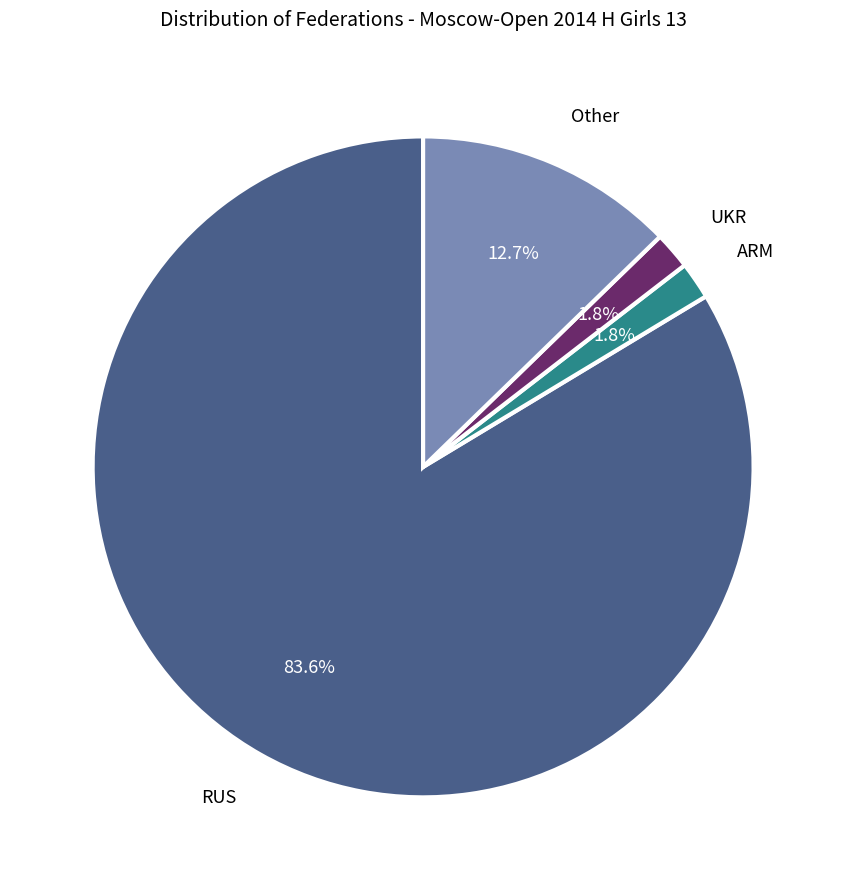

Is there a majority slice in this chart?

Yes